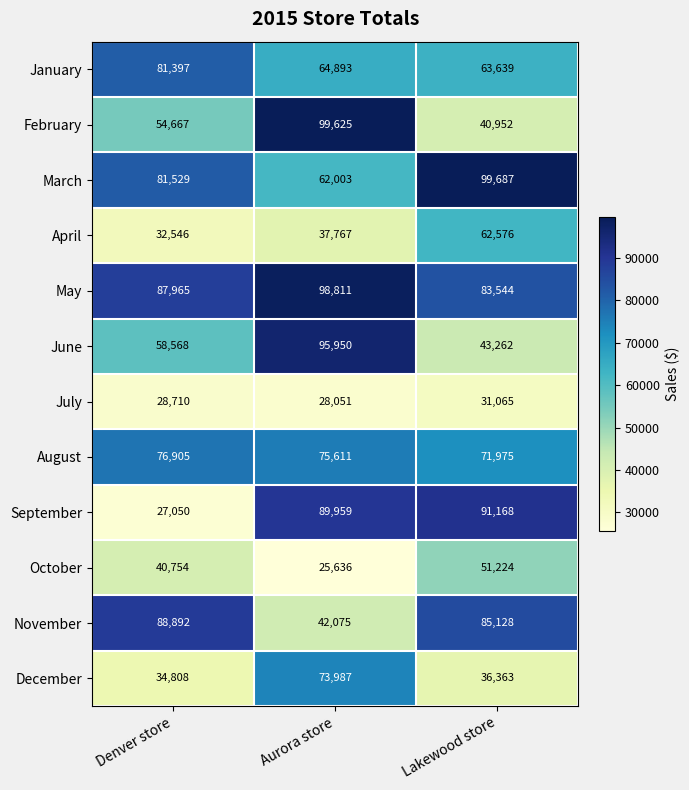

What is the total value across all series at Denver store?

693791